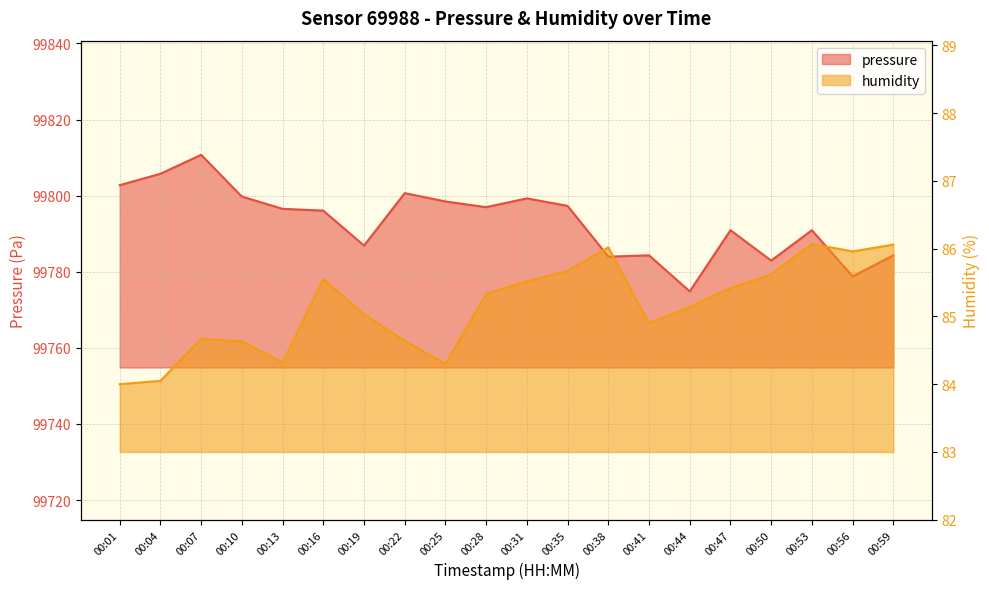

Between 00:16 and 00:25, which is larger?

00:25